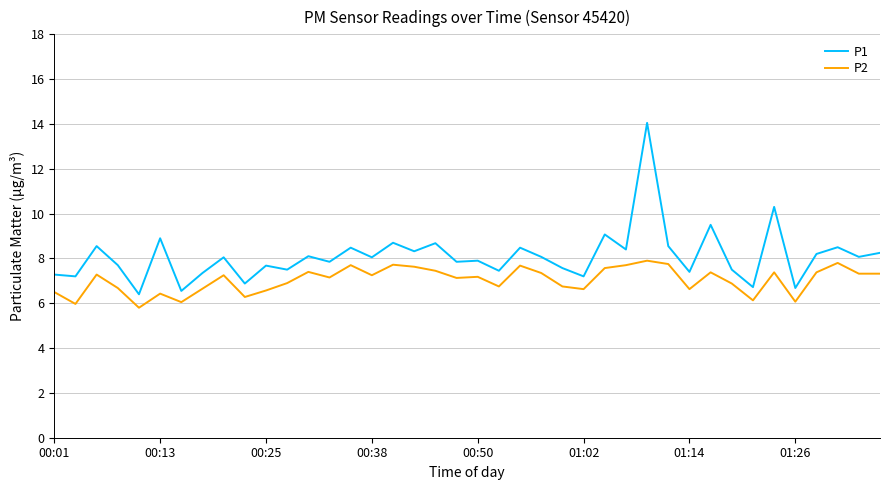

True or false: P2 has more than 2 interior local peaks.

True